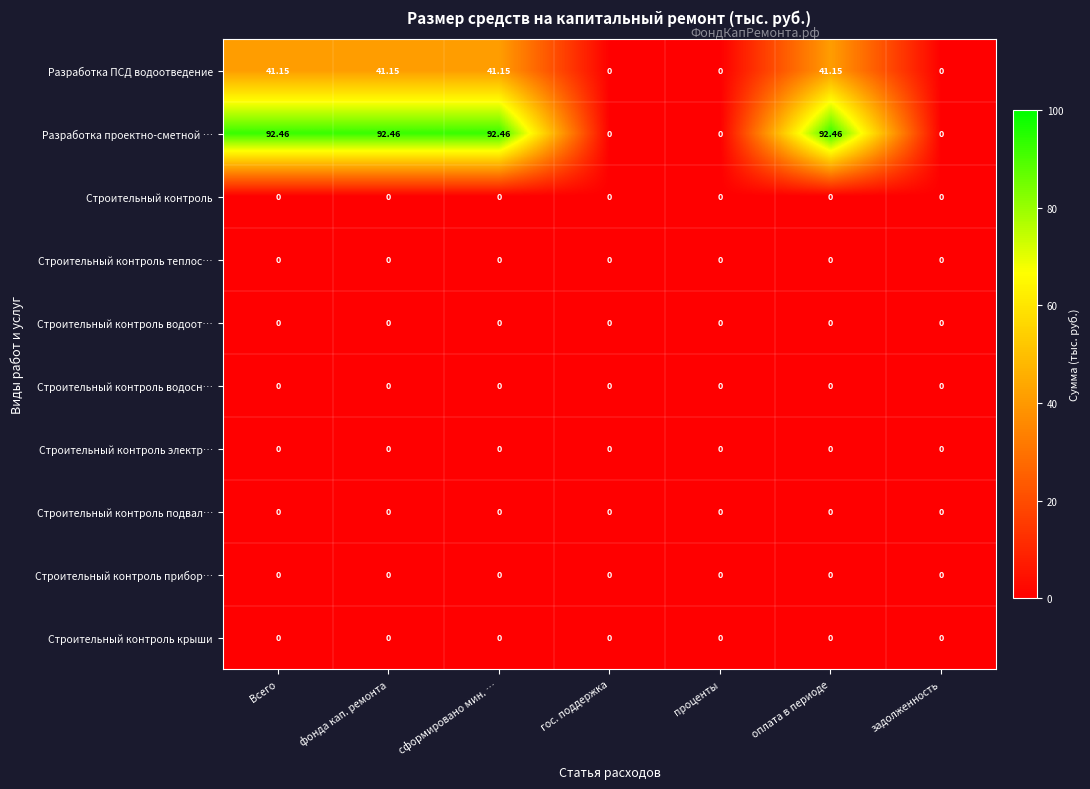

Which series has the widest spread of values?

Разработка проектно-сметной …